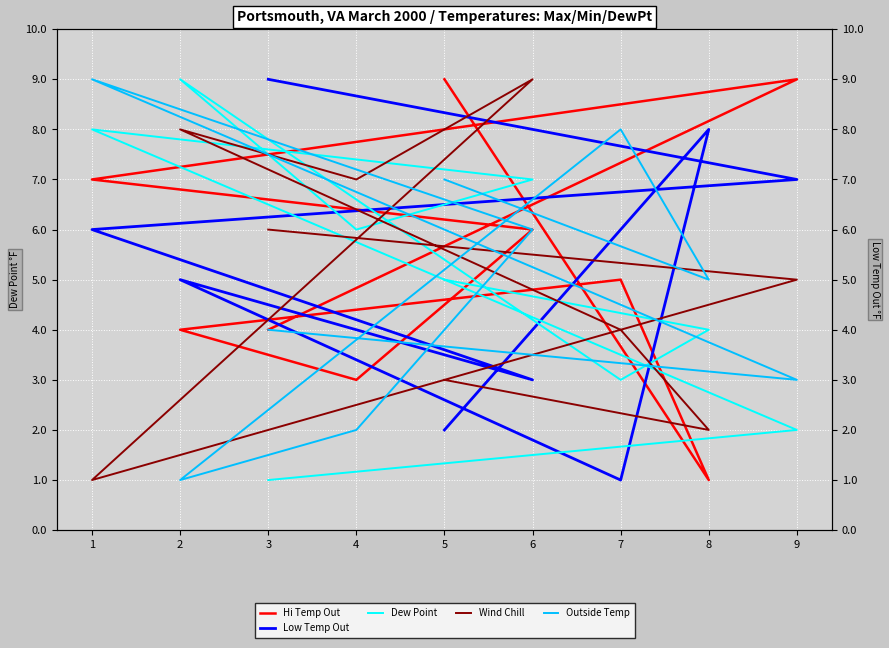

Between 5 and 4, which is larger?

5